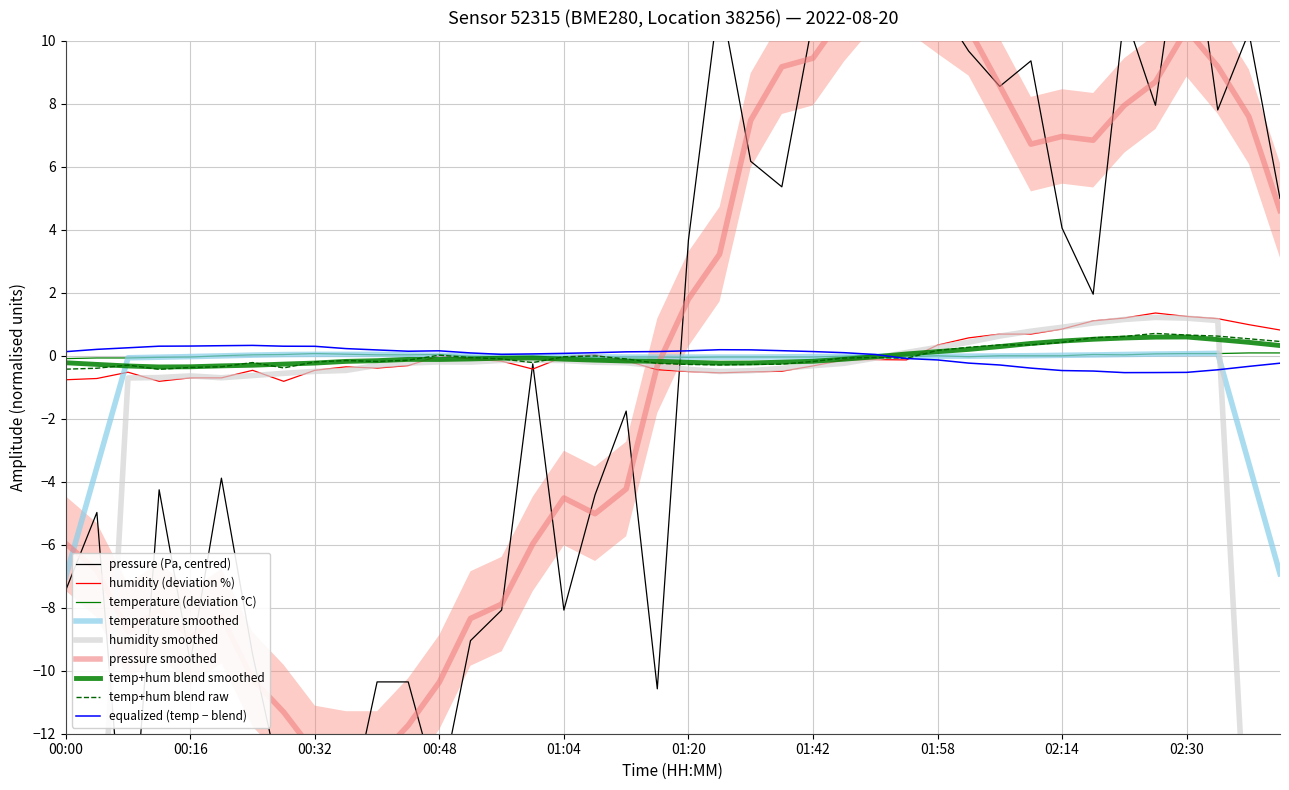

List the labels in order of pressure_norm value, largest first.

02:30, 01:54, 01:50, 01:46, 01:28, 01:58, 02:22, 01:42, 02:38, 02:02, 02:10, 02:06, 02:26, 02:34, 01:32, 01:36, 02:42, 02:14, 01:20, 02:18, 01:00, 01:12, 00:20, 00:12, 01:08, 00:04, 00:00, 00:56, 01:04, 00:52, 00:24, 00:16, 00:40, 00:44, 01:16, 00:28, 00:48, 00:32, 00:36, 00:08